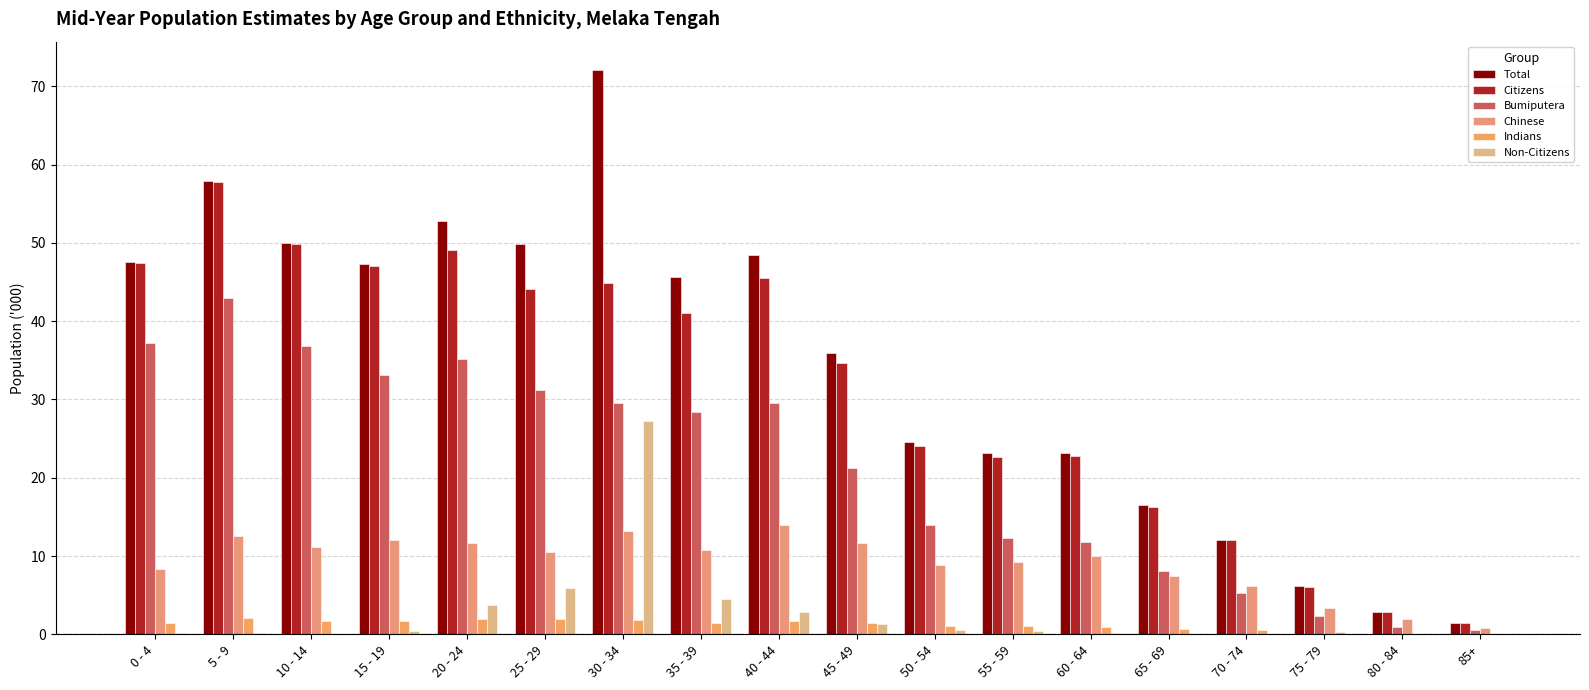

Reading left to right, extract all data points from this chart.

Total: 47.6	57.9	50.0	47.3	52.8	49.9	72.1	45.6	48.5	35.9	24.6	23.1	23.1	16.5	12.1	6.2	2.9	1.4
Citizens: 47.4	57.8	49.9	47.0	49.1	44.1	44.9	41.1	45.5	34.6	24.0	22.7	22.8	16.3	12.0	6.1	2.9	1.4
Bumiputera: 37.2	42.9	36.8	33.1	35.2	31.2	29.5	28.4	29.5	21.2	13.9	12.3	11.8	8.1	5.3	2.4	0.9	0.5
Chinese: 8.4	12.6	11.2	12.0	11.6	10.5	13.2	10.8	14.0	11.6	8.9	9.2	10.0	7.4	6.2	3.4	1.9	0.8
Indians: 1.5	2.1	1.7	1.7	2.0	2.0	1.8	1.5	1.7	1.5	1.0	1.0	0.9	0.7	0.5	0.3	0.1	0.1
Non-Citizens: 0.2	0.2	0.1	0.4	3.7	5.9	27.2	4.5	2.9	1.3	0.6	0.4	0.2	0.1	0.1	0.0	0.0	0.0